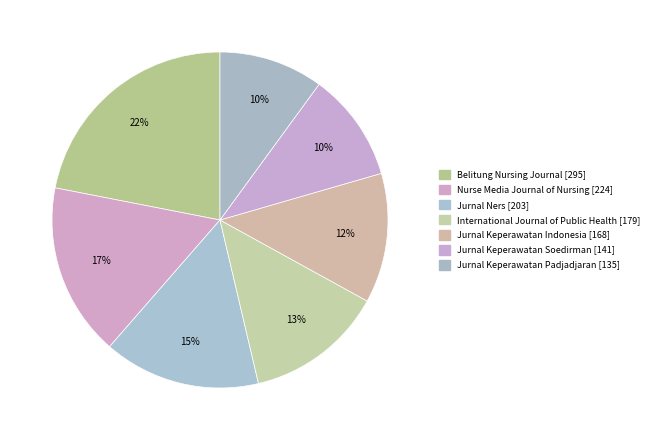

Between Jurnal Keperawatan Soedirman and Belitung Nursing Journal, which is larger?

Belitung Nursing Journal